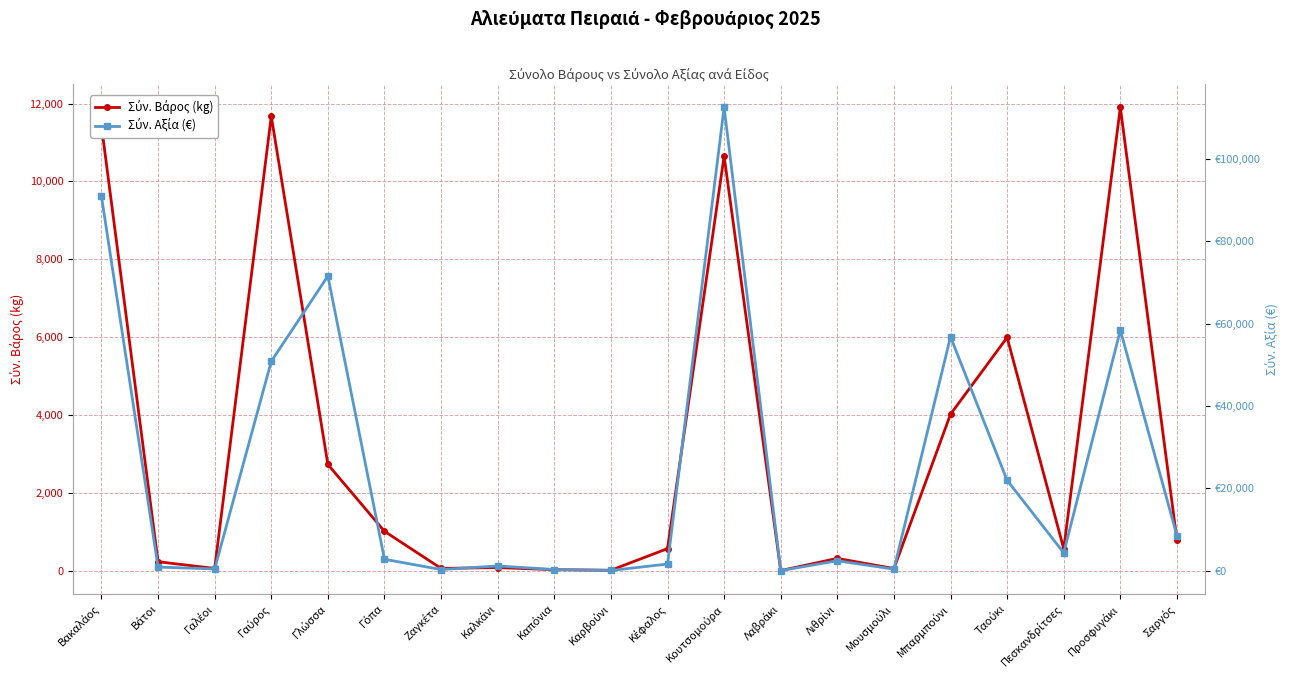

What is the sum of the Σύν. Βάρος (kg) values at Καρβούνι and Βάτοι?

240.1